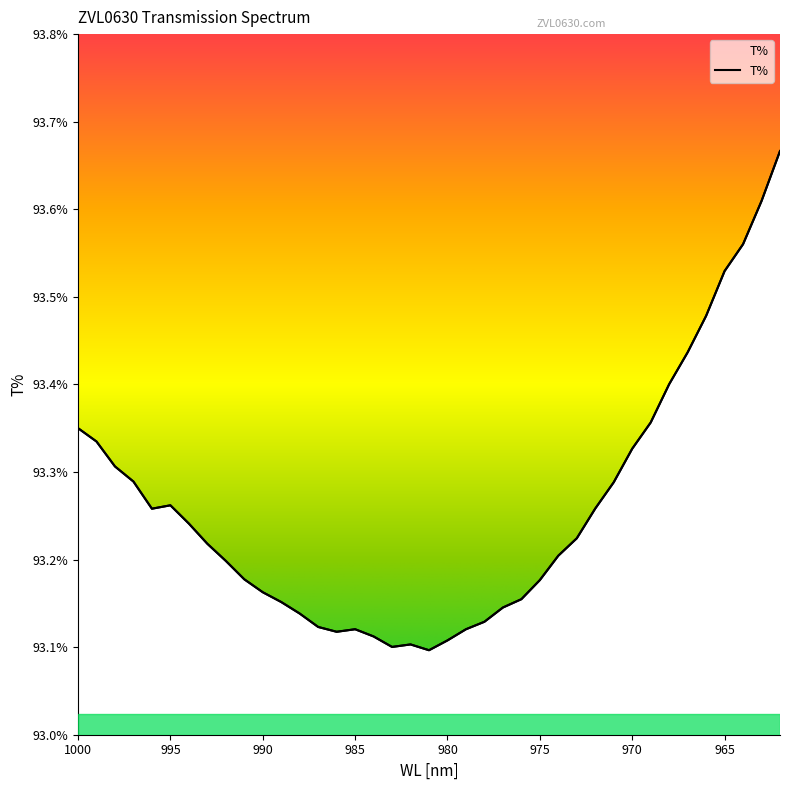

Rank the categories by value from lowest to highest.

981, 983, 982, 980, 984, 986, 979, 985, 987, 978, 988, 977, 989, 976, 990, 975, 991, 992, 974, 993, 973, 994, 996, 972, 995, 971, 997, 998, 970, 999, 1000, 969, 968, 967, 966, 965, 964, 963, 962